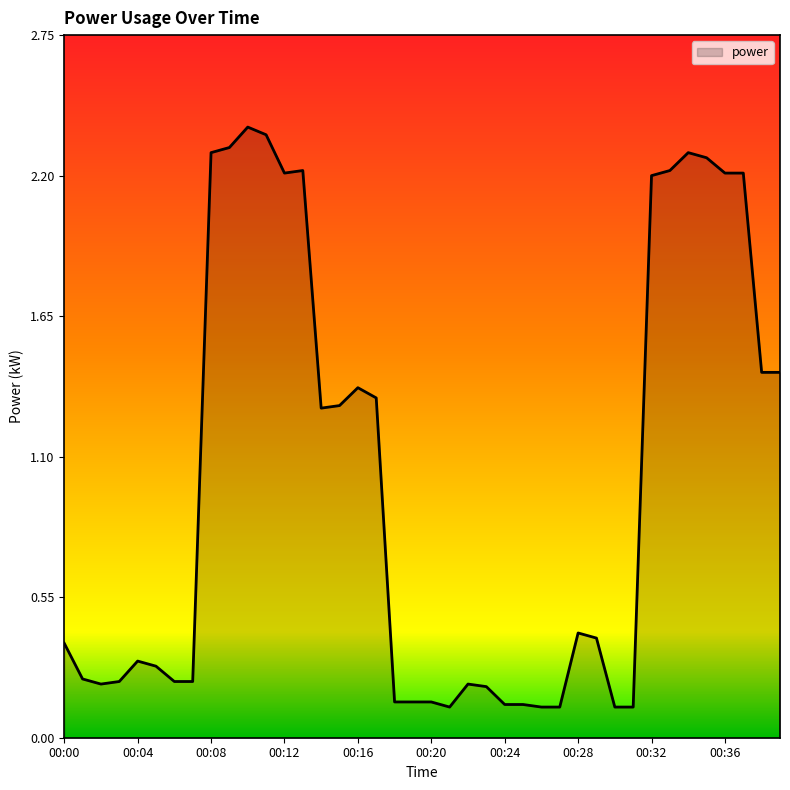

What is the difference between the maximum and minimum values?

2.3